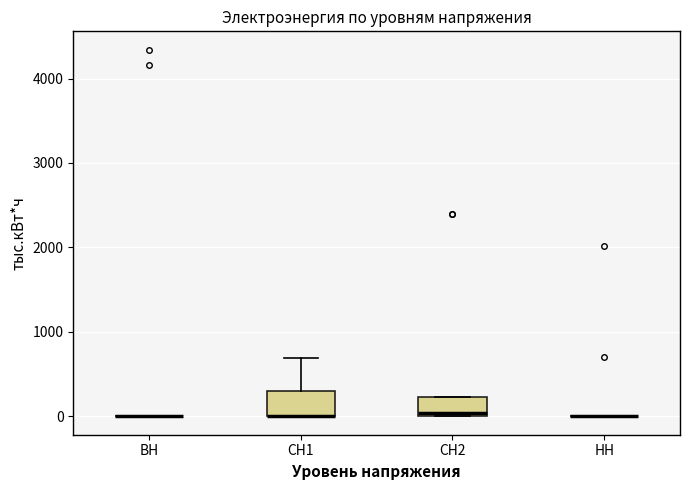

Reading left to right, transcribe this box plot: for each box, give where its median line is, the range the box spans, and where its two whiskers end, as read against the y-axis. The values are not printed on the chart, so give them approximately, as read against the axis.

ВН: box collapsed to a line at 0, whiskers 0 to 0
СН1: median 0 (drawn on the box's lower edge), box 0 to 300, whiskers 0 to 700
СН2: median 0 (just above the box's lower edge), box 0 to 200, whiskers 0 to 200
НН: box collapsed to a line at 0, whiskers 0 to 0